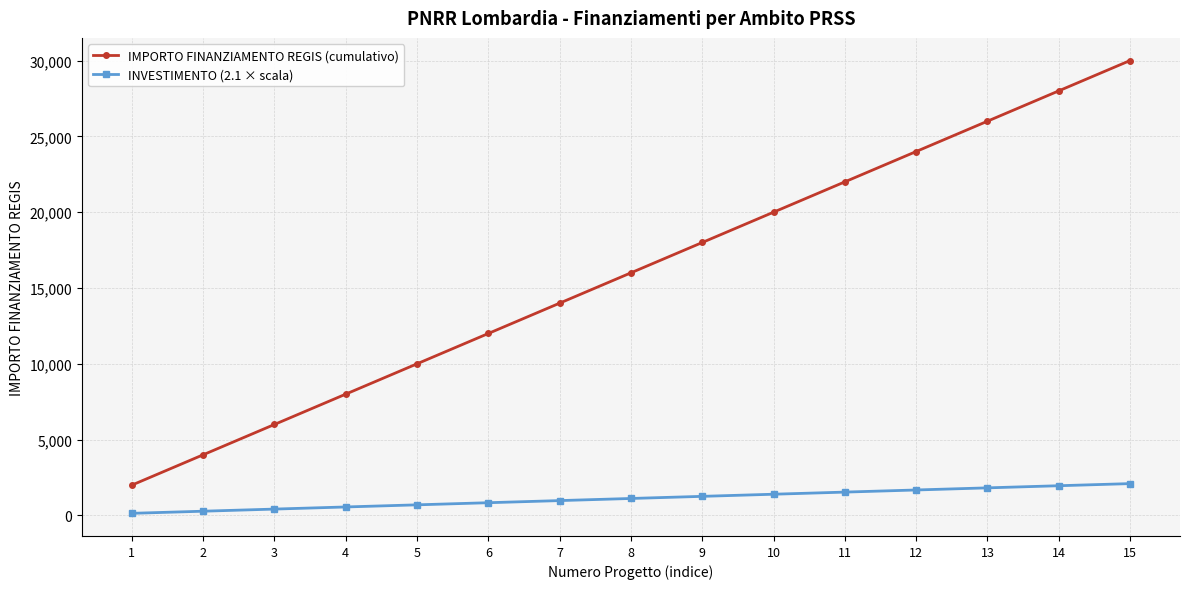

Which series has the largest range (max minus min)?

IMPORTO FINANZIAMENTO REGIS (cumulativo)